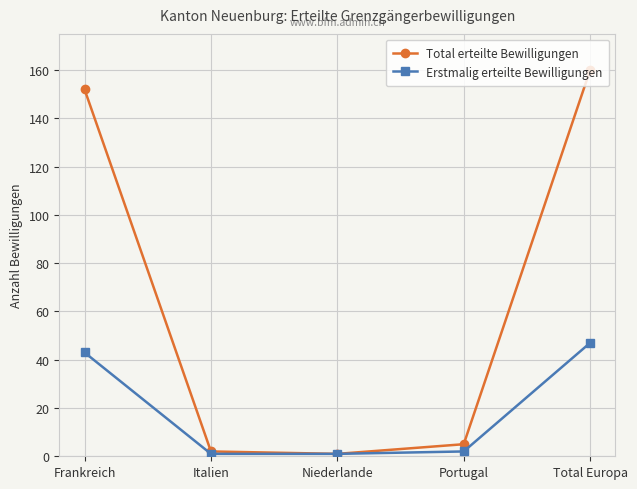

What is the maximum value for Total erteilte Bewilligungen?

160